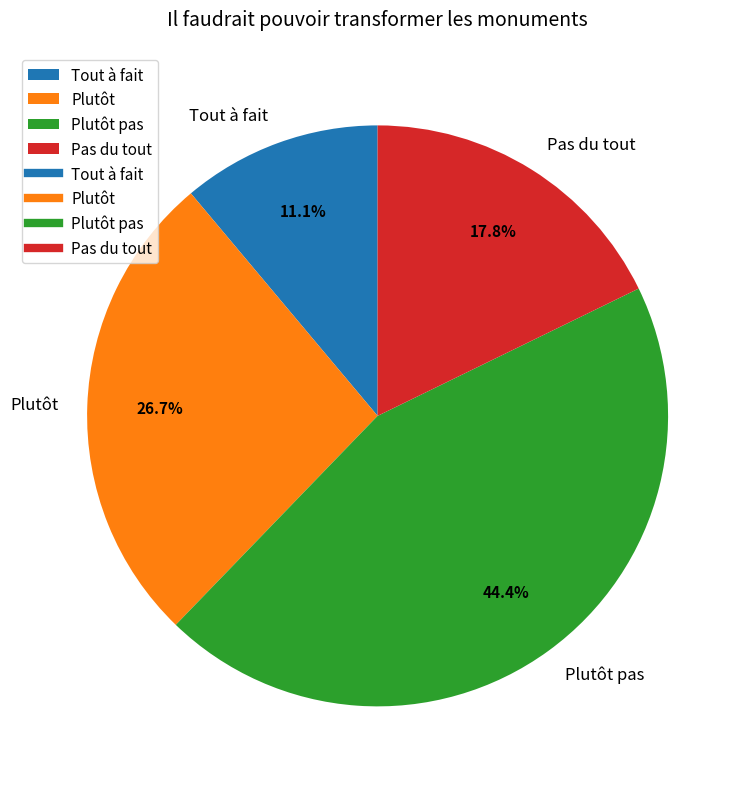

What percentage is NOT represented by Pas du tout?

82.2%